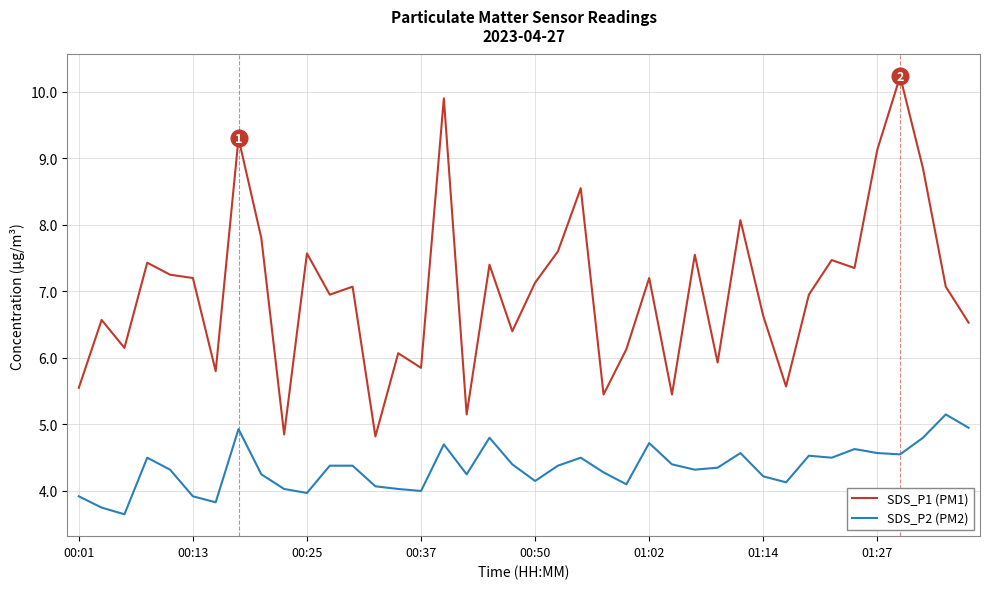

True or false: SDS_P2 (PM2) and SDS_P1 (PM1) intersect in this chart.

False